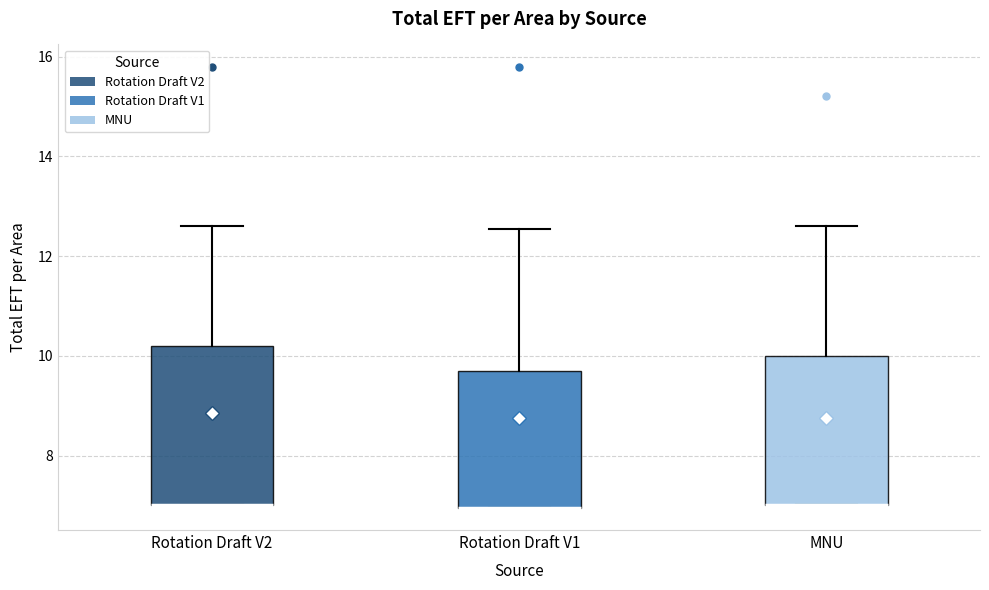

Reading left to right, read every box against the y-axis: the position of its median line, the range the box covers, and the ends of its whiskers. The values are not printed on the chart, so give them approximately, as read against the axis.

Rotation Draft V2: median 7.0 (drawn on the box's lower edge), box 7.0 to 10.2, whiskers 7.0 to 12.6
Rotation Draft V1: median 7.0 (drawn on the box's lower edge), box 7.0 to 9.8, whiskers 7.0 to 12.6
MNU: median 7.0 (drawn on the box's lower edge), box 7.0 to 10.0, whiskers 7.0 to 12.6